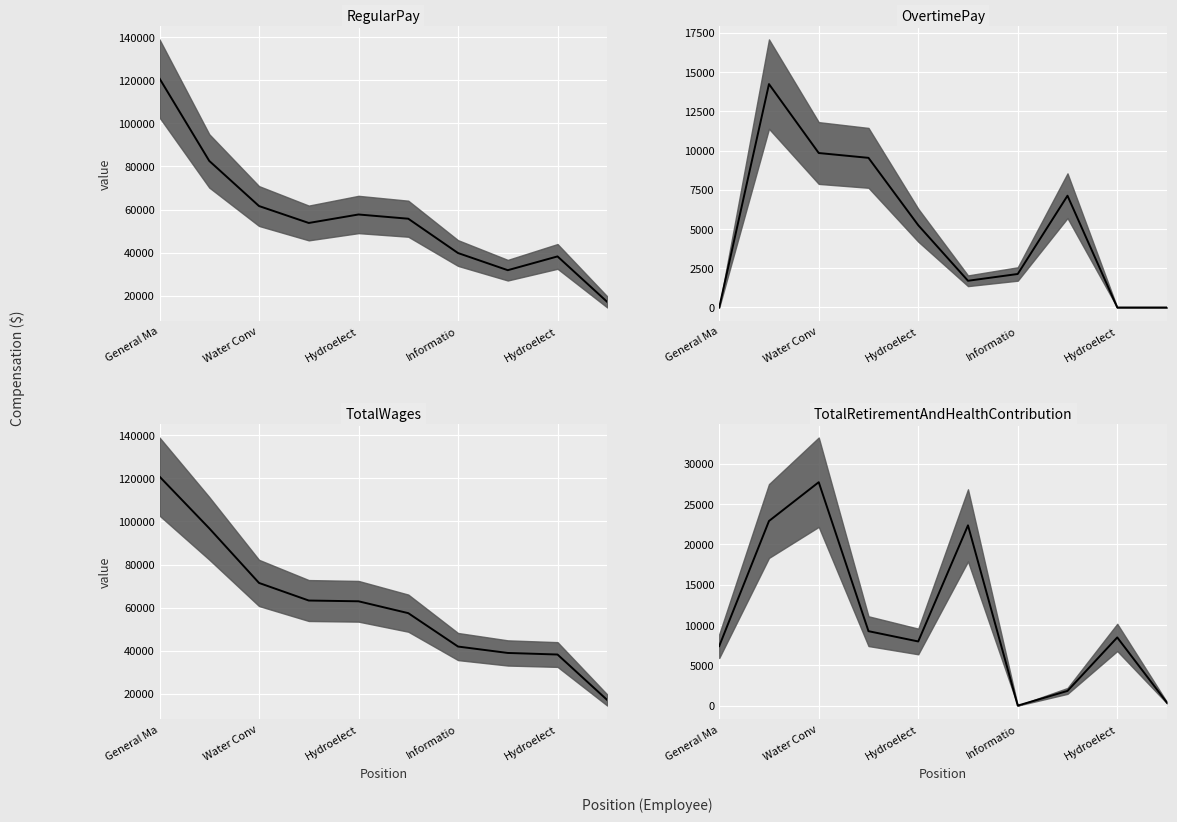

Is it true that OvertimePay median equals 5244 at Hydroelect?

True